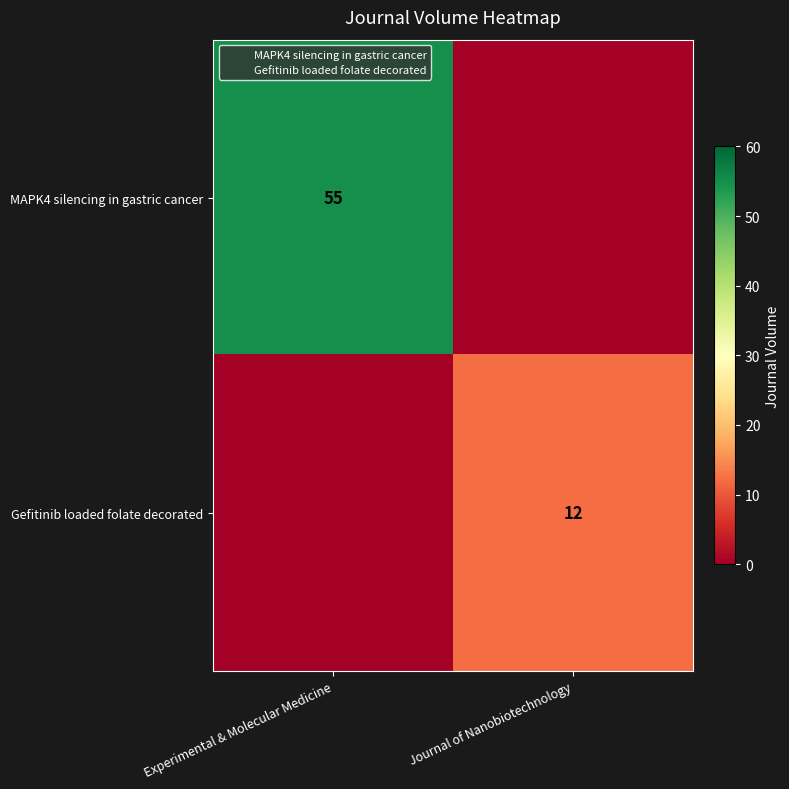

What is the highest value of the Gefitinib loaded folate decorated series?

12